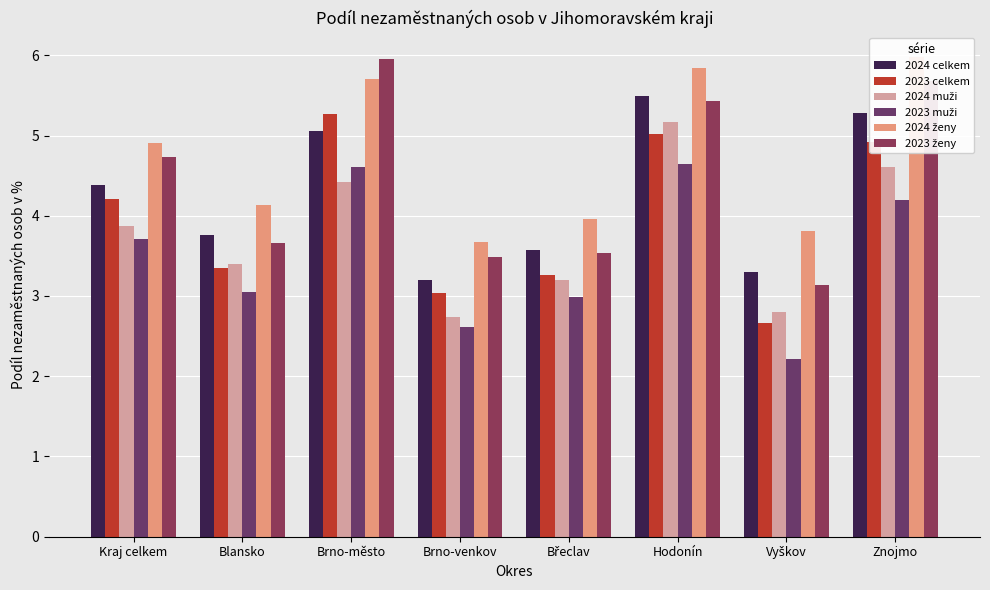

What are all the series names shown in the legend?

2024 celkem, 2023 celkem, 2024 muži, 2023 muži, 2024 ženy, 2023 ženy